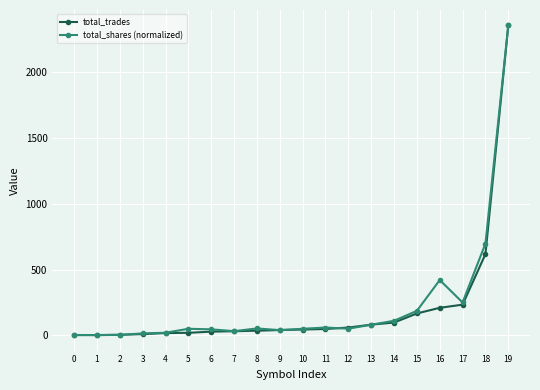

Between 15 and 19, which series saw the biggest shift?

total_trades